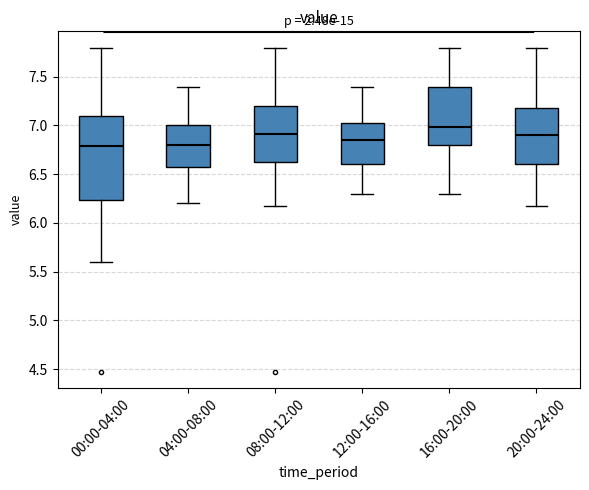

Reading left to right, transcribe this box plot: for each box, give where its median line is, the range the box spans, and where its two whiskers end, as read against the y-axis. The values are not printed on the chart, so give them approximately, as read against the axis.

00:00-04:00: median 6.80, box 6.25 to 7.10, whiskers 5.60 to 7.80
04:00-08:00: median 6.80, box 6.60 to 7.00, whiskers 6.20 to 7.40
08:00-12:00: median 6.90, box 6.65 to 7.20, whiskers 6.15 to 7.80
12:00-16:00: median 6.85, box 6.60 to 7.05, whiskers 6.30 to 7.40
16:00-20:00: median 7.00, box 6.80 to 7.40, whiskers 6.30 to 7.80
20:00-24:00: median 6.90, box 6.60 to 7.20, whiskers 6.15 to 7.80